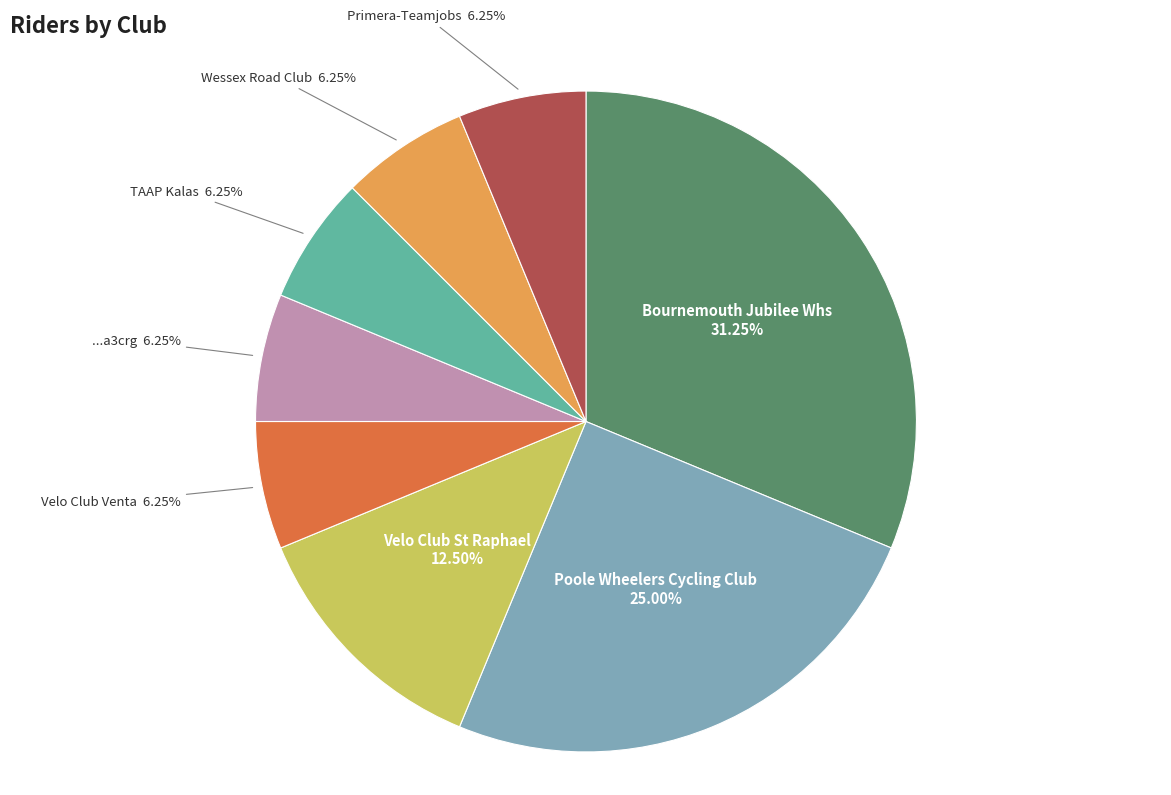

Is there any slice that represents more than half of the pie?

No